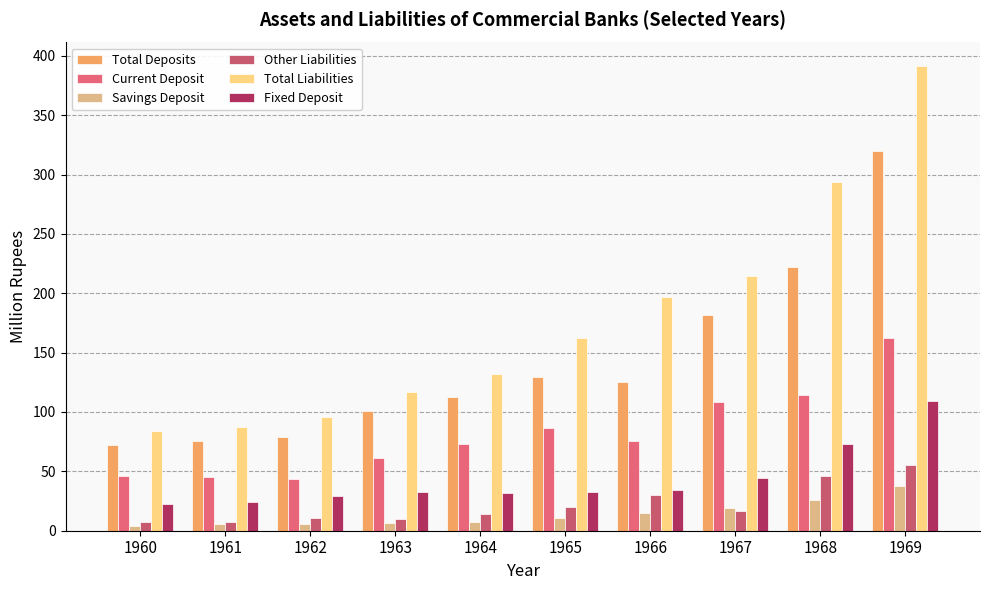

Count the number of categories in the chart.

10